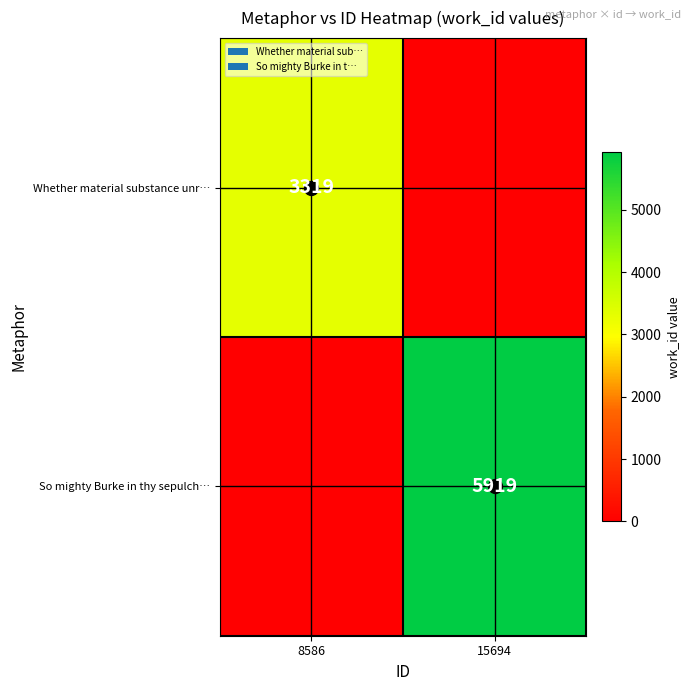

Is the value of Whether material substance unr… at 8586 greater than the value of So mighty Burke in thy sepulch… at 15694?

No